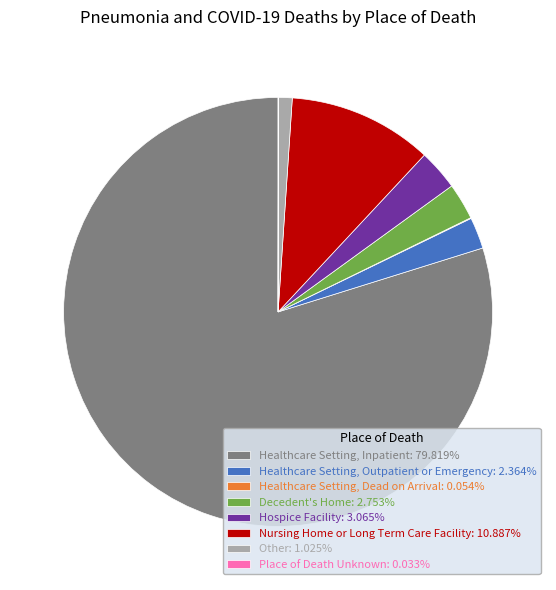

Is the sum of Healthcare Setting, Inpatient: 79.819% and Hospice Facility: 3.065% greater than half?

Yes